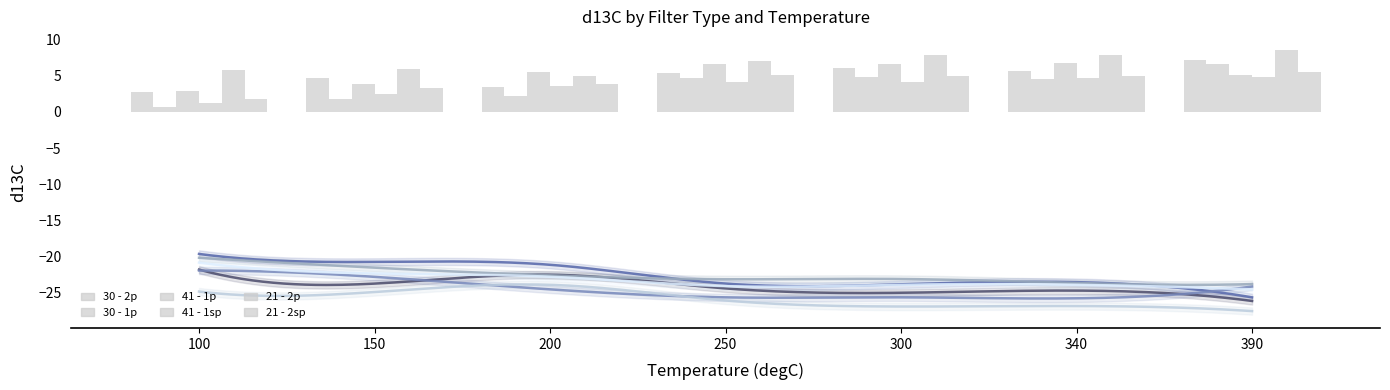

What is the value of the 21 - 2p bar at the 2nd from the left?

5.9